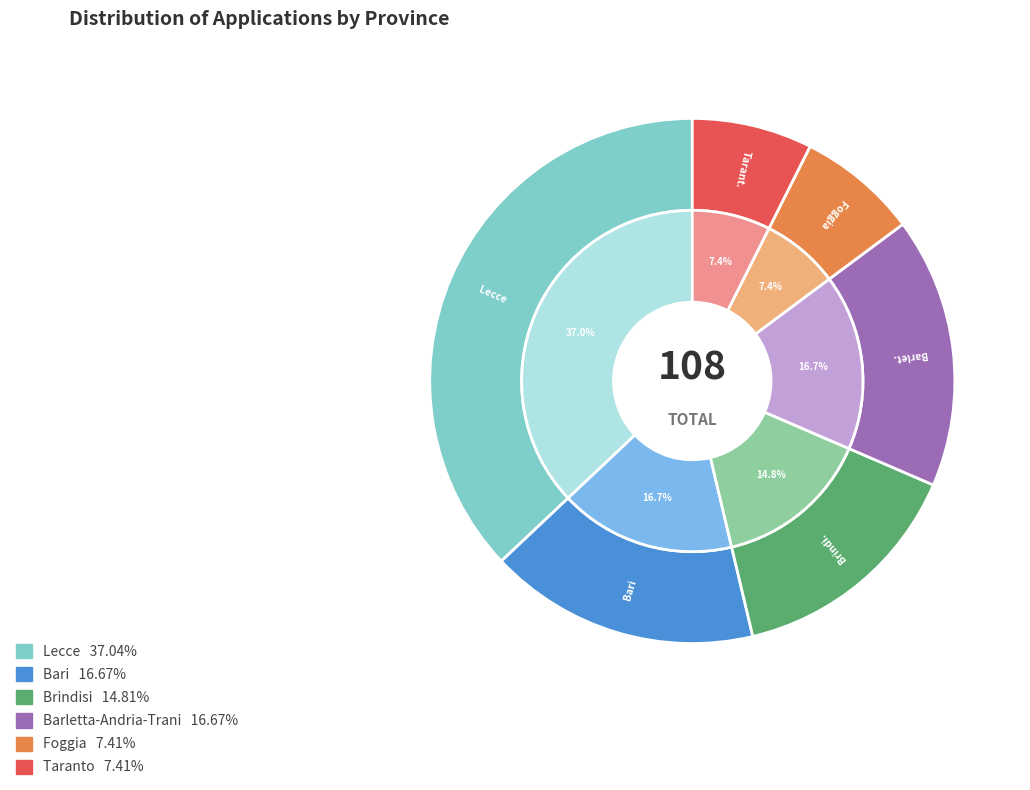

What is the change in value from Lecce to Brindisi?

-24